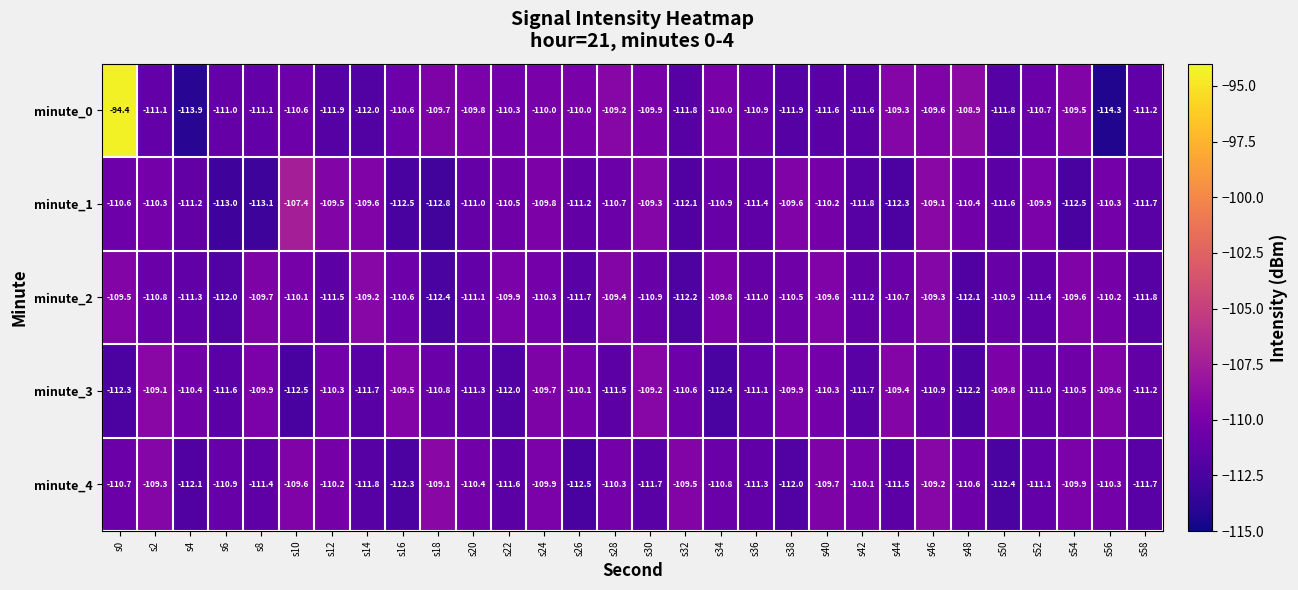

True or false: minute_4 has a value of -49.6 at s4.

False